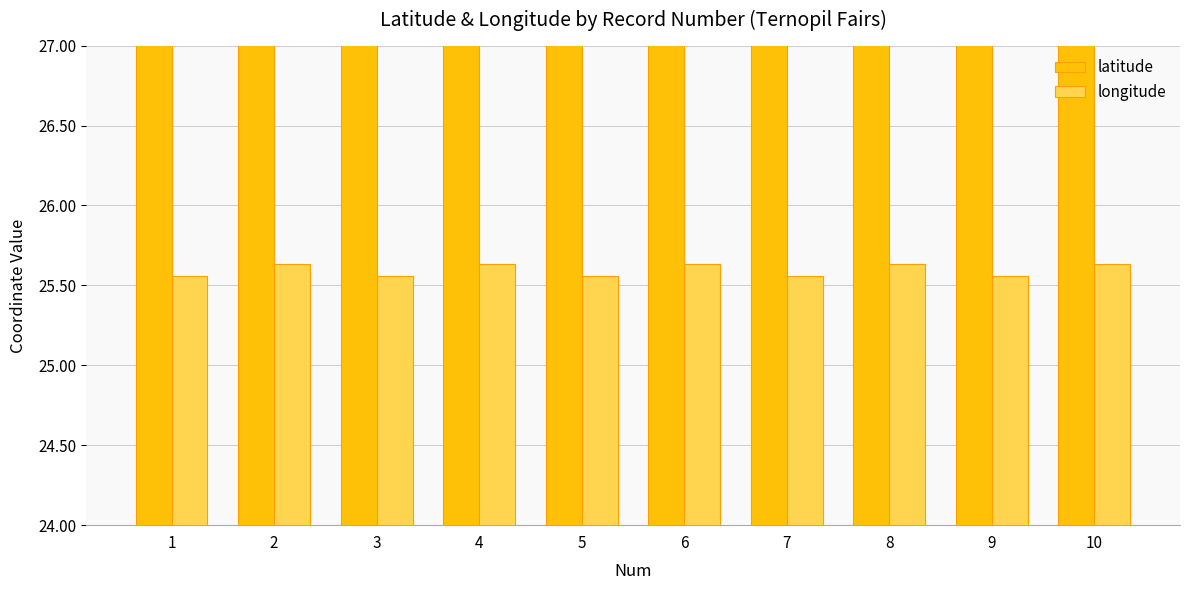

What is the sum of all latitude values?

495.5